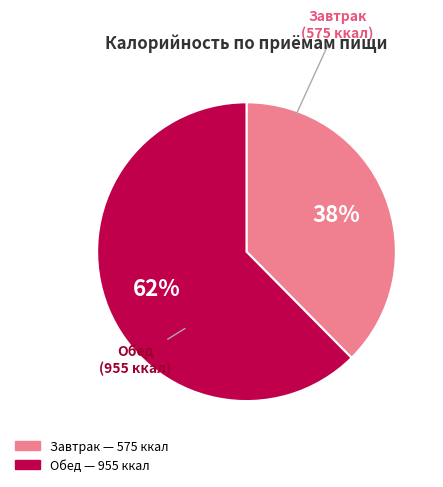

Is the sum of Обед and Завтрак greater than half?

Yes